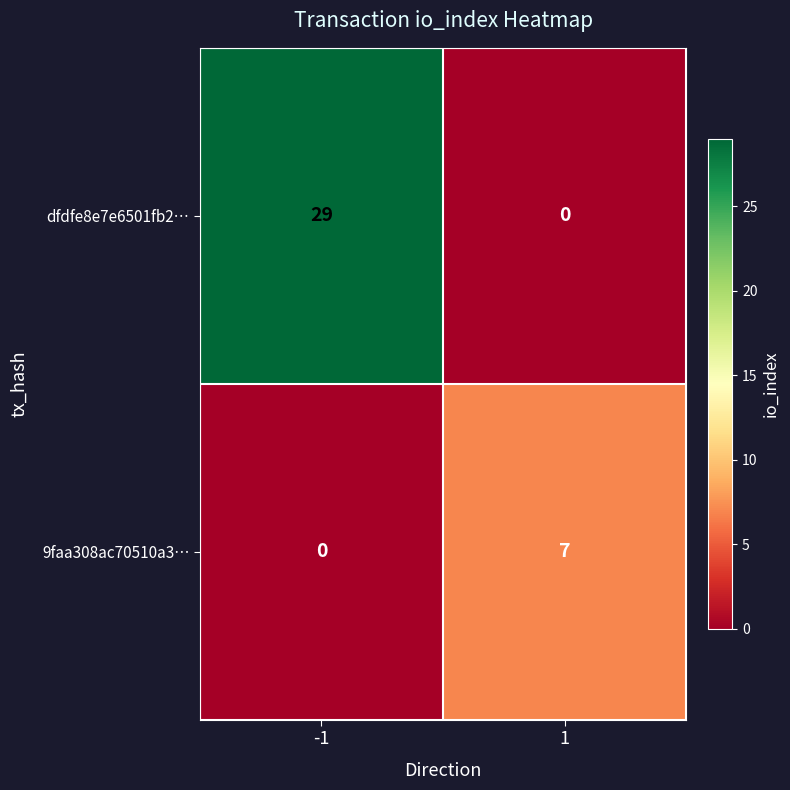

At how many categories does at least one series exceed 11?

1